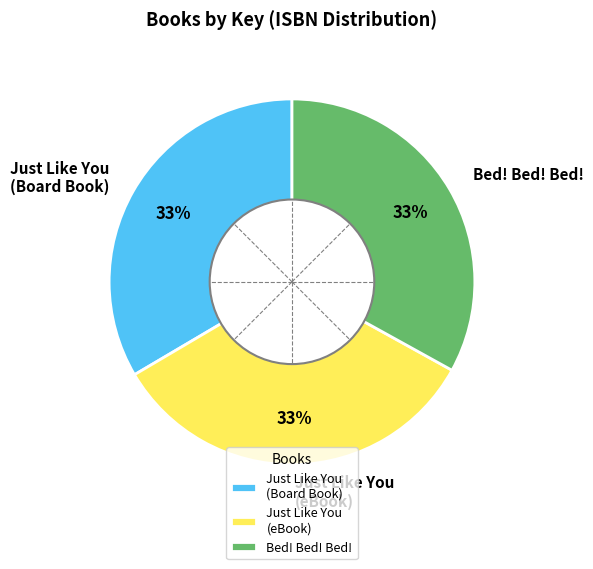

Does Just Like You (eBook) represent more than half of the total?

No